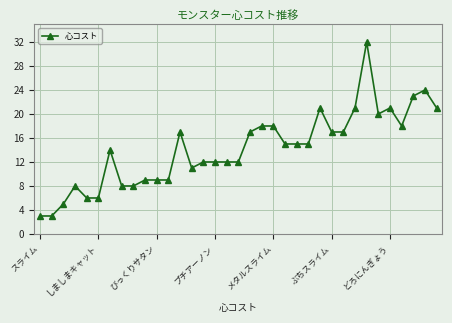

What is the minimum value shown in the chart?

3